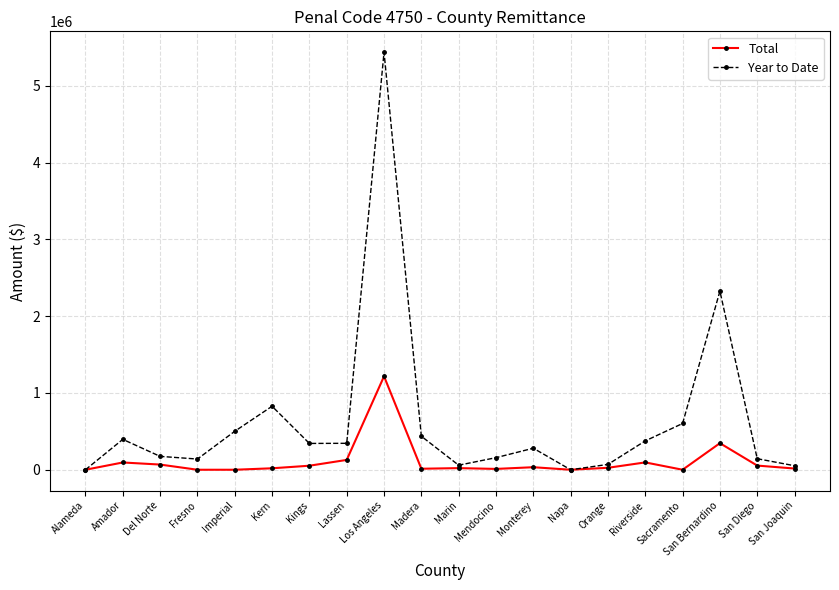

What position from the left is Napa?

14